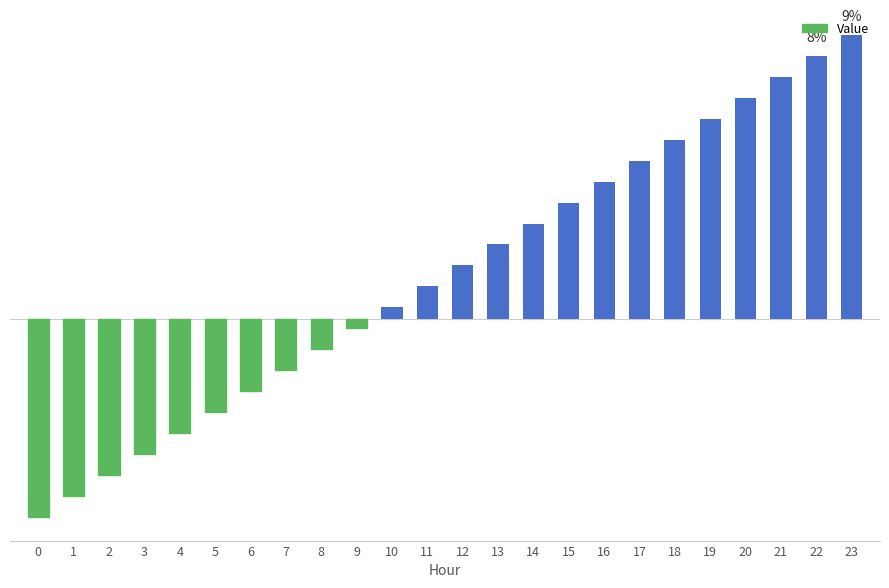

Does the chart contain any negative values?

Yes